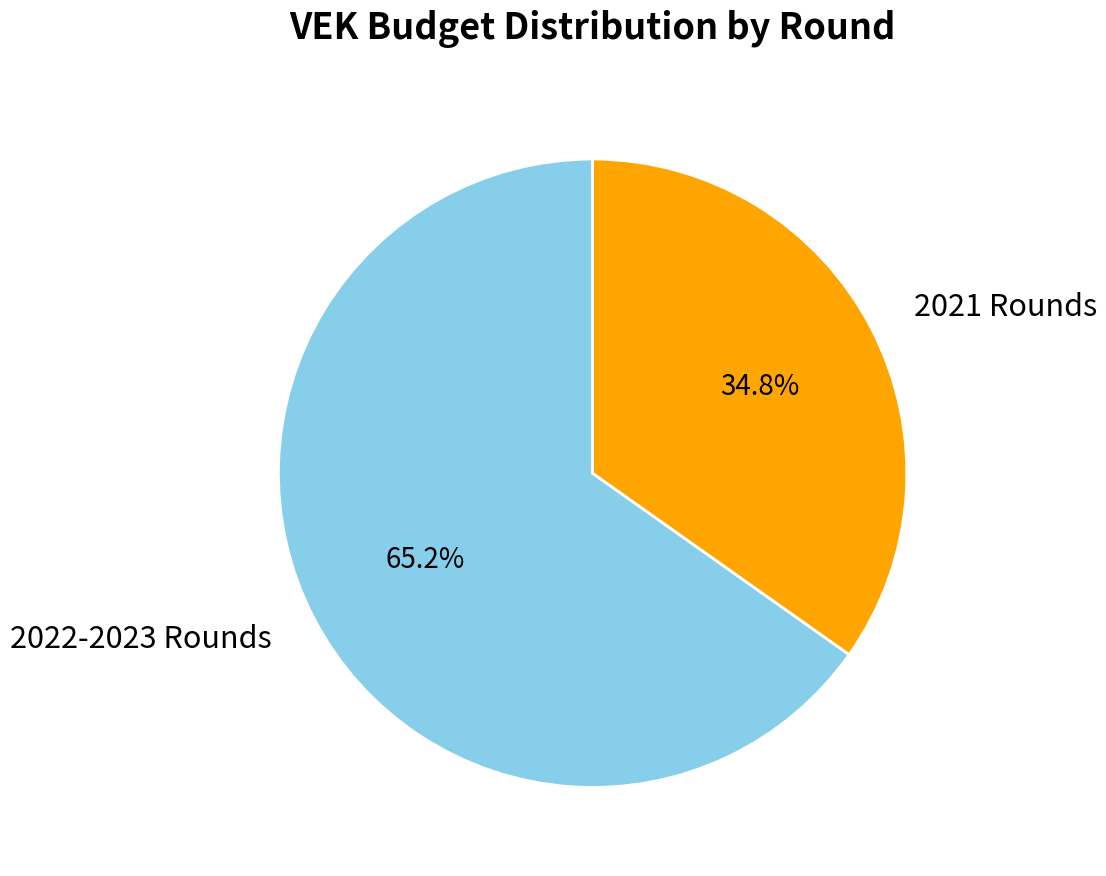

What is the ratio of the value at 2021 Rounds to the value at 2022-2023 Rounds?

0.5